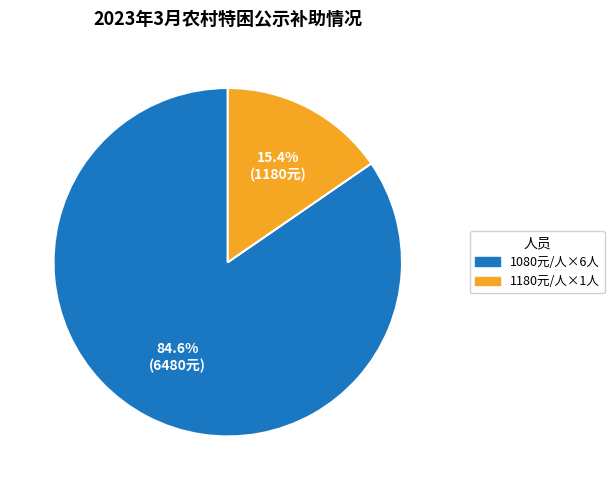

Count the number of slices in the pie.

2